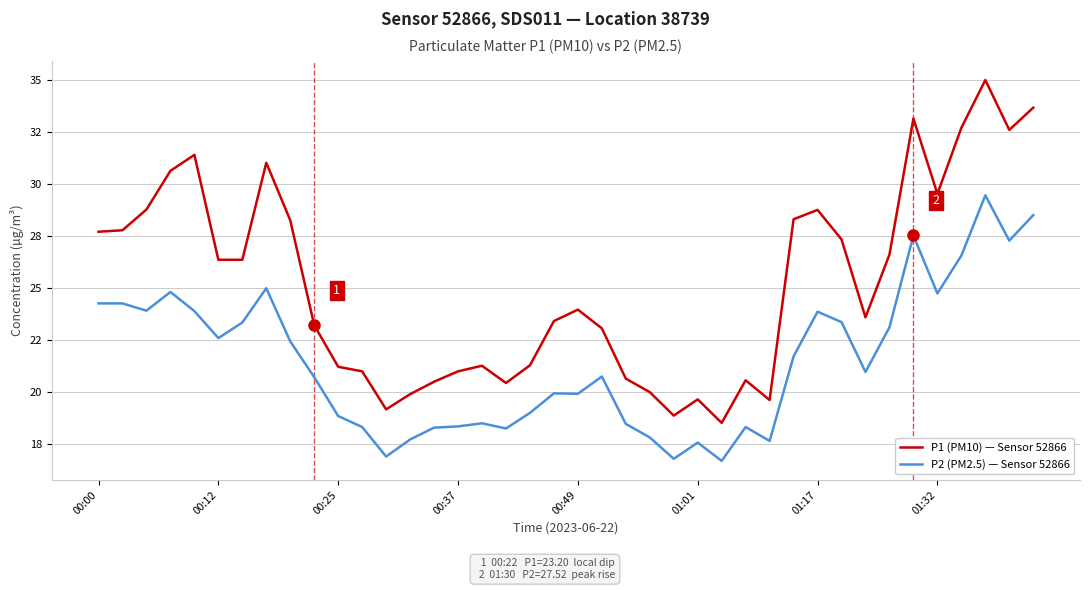

How many interior local valleys does the P2 (PM2.5) — Sensor 52866 series have?

11